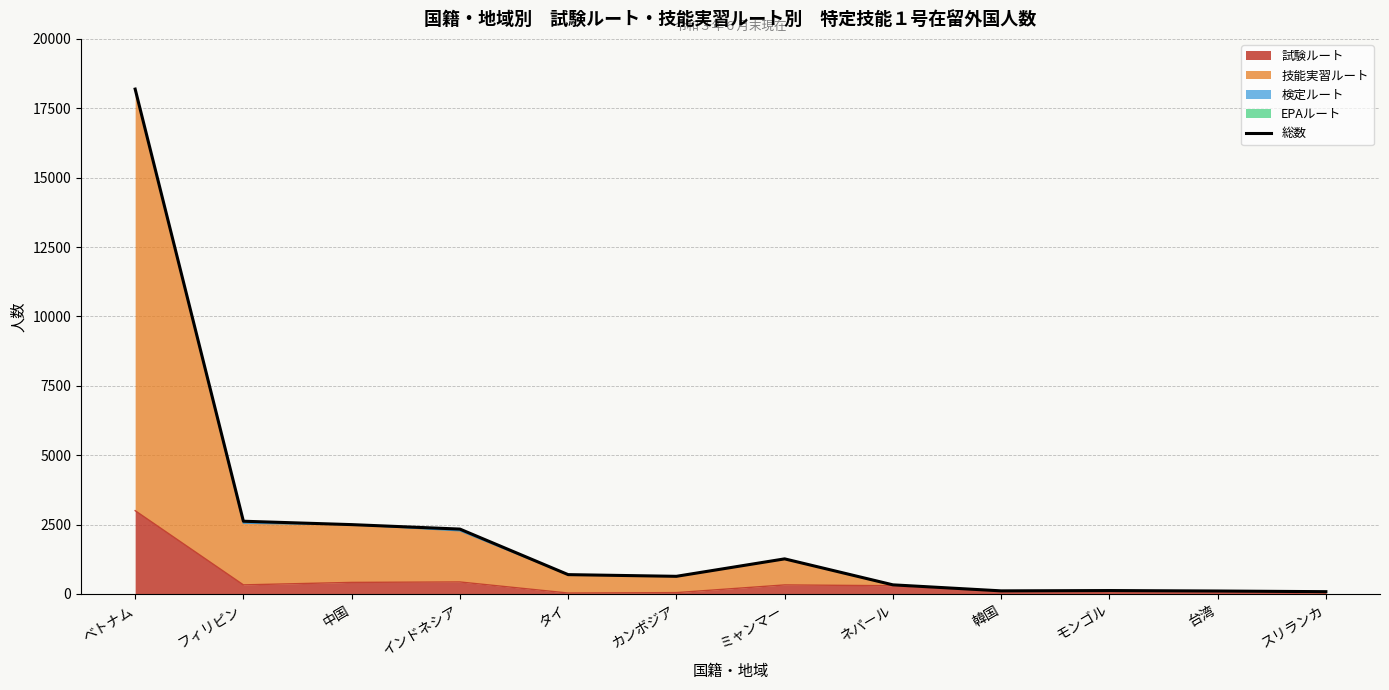

At which category does the chart reach its peak across all series?

ベトナム